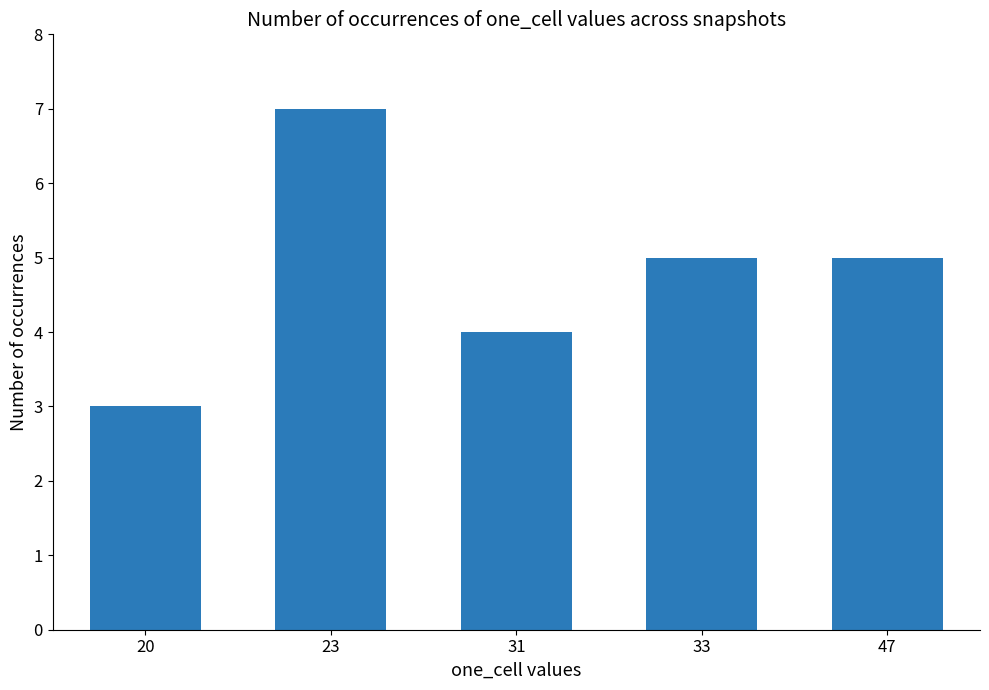

What is the difference between the maximum and minimum values?

4